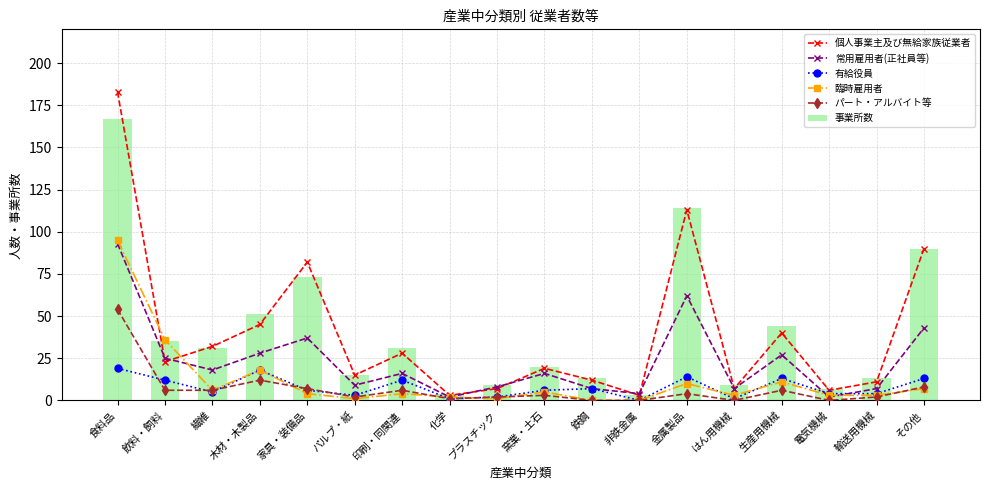

Reading left to right, list all the values displayed in this chart.

個人事業主及び無給家族従業者: 183	23	32	45	82	15	28	3	7	19	12	3	113	7	40	6	11	90
常用雇用者(正社員等): 93	25	18	28	37	9	16	2	8	16	7	4	62	7	27	2	7	43
有給役員: 19	12	5	18	6	3	12	1	2	6	7	0	14	1	13	4	4	13
臨時雇用者: 95	36	6	18	4	1	4	2	1	5	0	0	10	3	11	3	3	7
パート・アルバイト等: 54	6	6	12	7	2	6	1	2	3	0	0	4	0	6	0	2	8
事業所数: 167	35	31	51	73	15	31	4	9	20	13	3	114	9	44	7	13	90